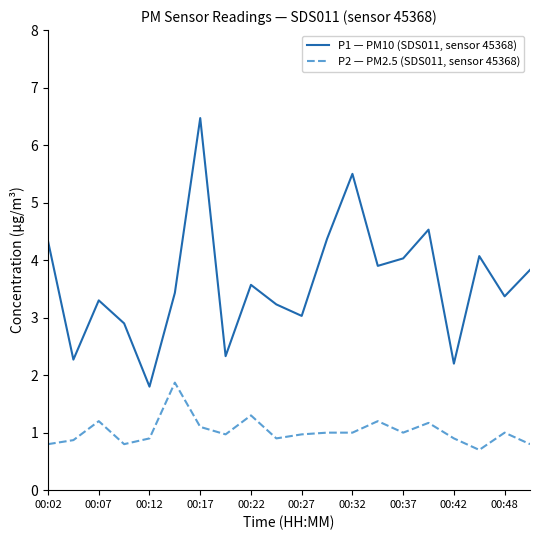

List the series in order of their overall mean, highest first.

P1 — PM10 (SDS011, sensor 45368), P2 — PM2.5 (SDS011, sensor 45368)